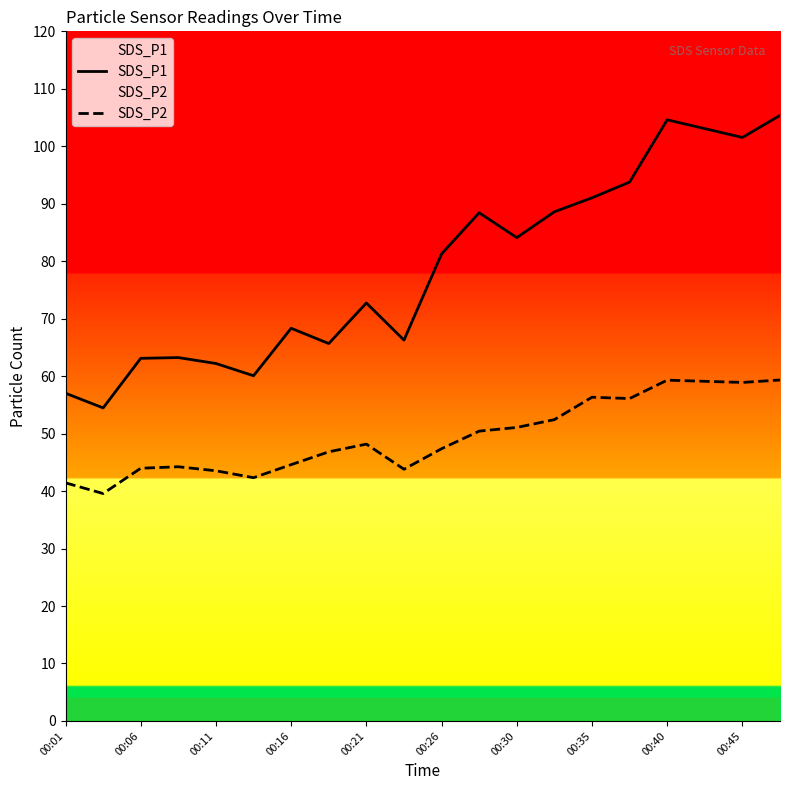

True or false: SDS_P1 has more than 0 points higher than both neighbors.

True